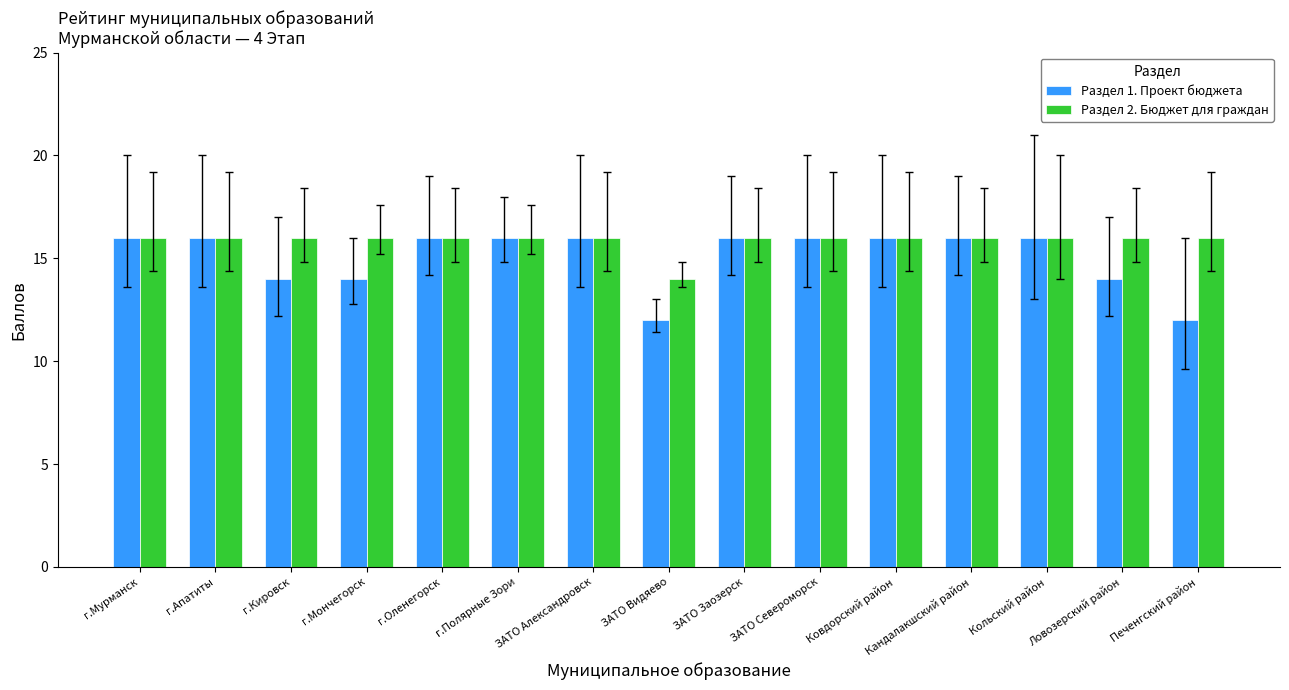

What is the approximate value of Раздел 2. Бюджет для граждан at г.Кировск?

16